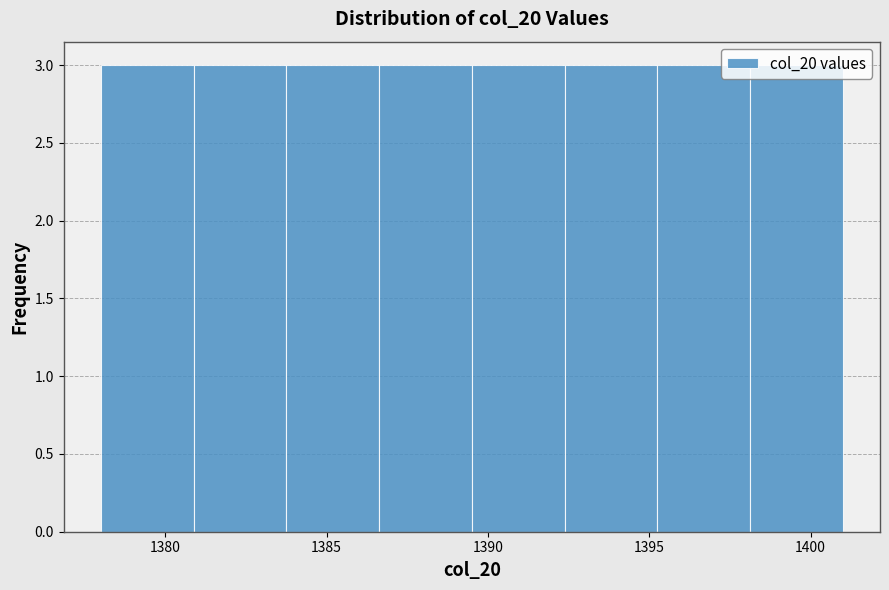

How tall is the bar that spans 1398.0 to 1401.0 on the x-axis? Neither the bar edges nor the heights are printed on the chart, so give them approximately, as read against the axes.

3